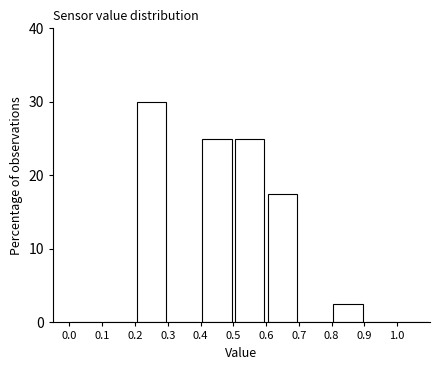

Reading left to right, list every bar in this chart as the range it spans on the x-axis followed by its height. The values are not printed on the chart, so give them approximately, as read against the axis.

0.0 to 0.1: 0
0.1 to 0.2: 0
0.2 to 0.3: 30
0.3 to 0.4: 0
0.4 to 0.5: 25
0.5 to 0.6: 25
0.6 to 0.7: 18
0.7 to 0.8: 0
0.8 to 0.9: 3
0.9 to 1.0: 0
1.0 to 1.1: 0